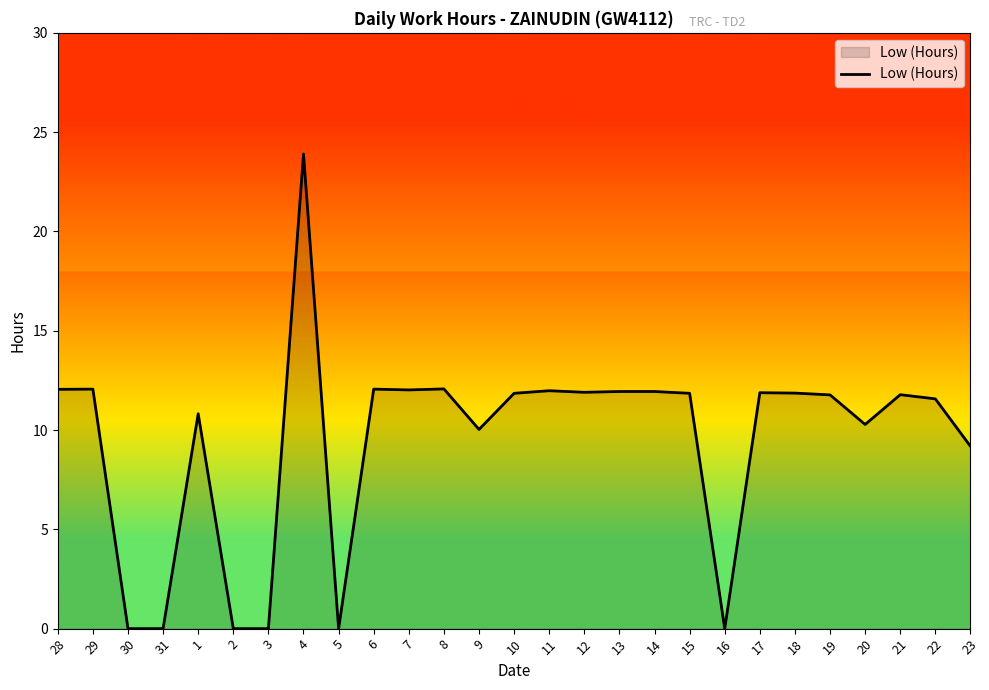

What position from the right is 28?

27